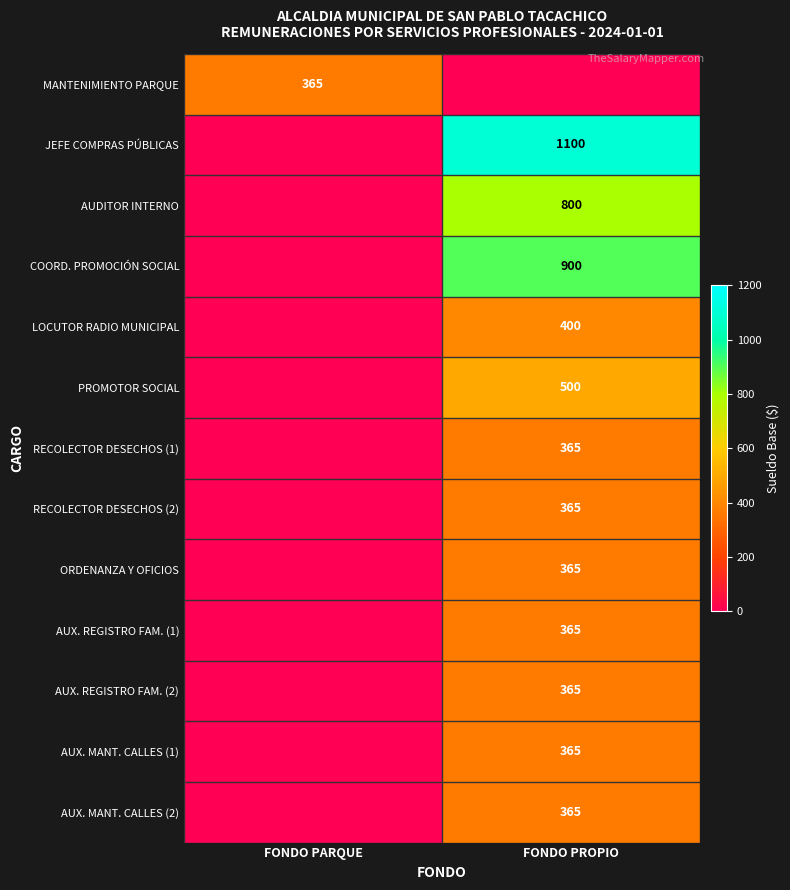

What is the total value across all series at FONDO PROPIO?

6255